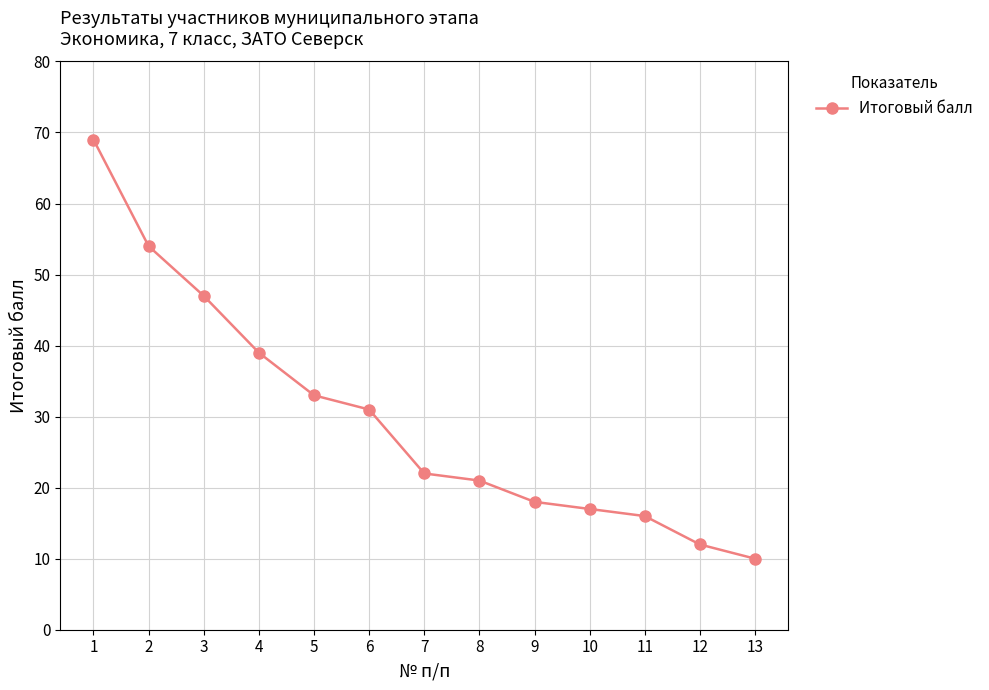

What is the minimum value shown in the chart?

10